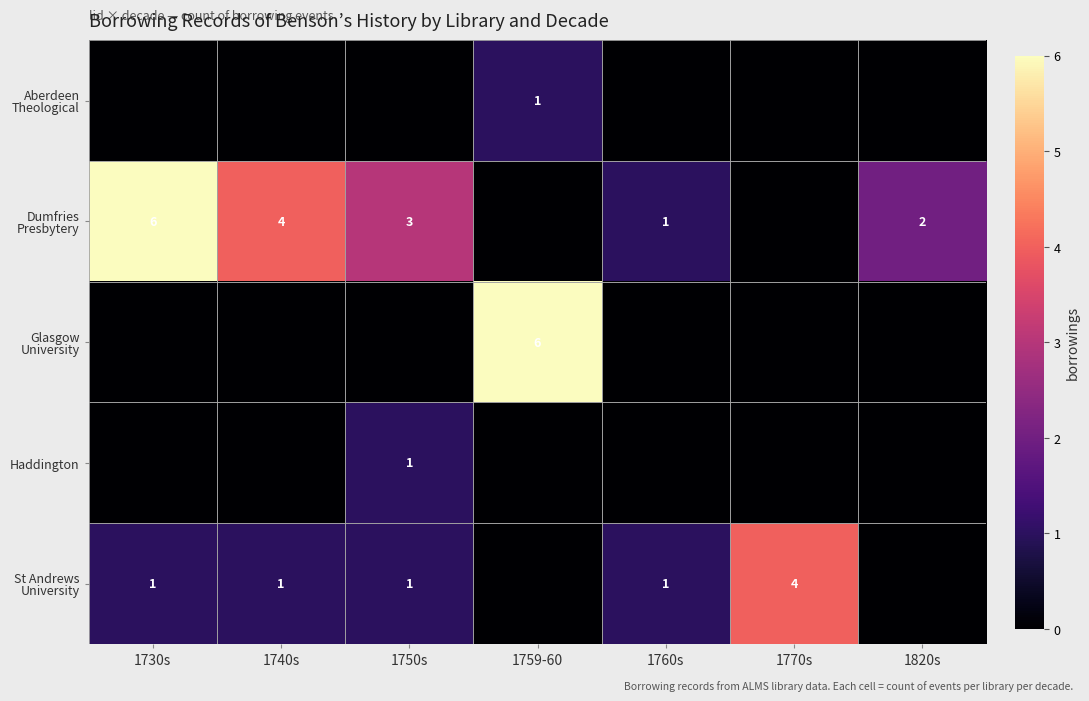

Where is Glasgow University nearest to the value 3?

1730s